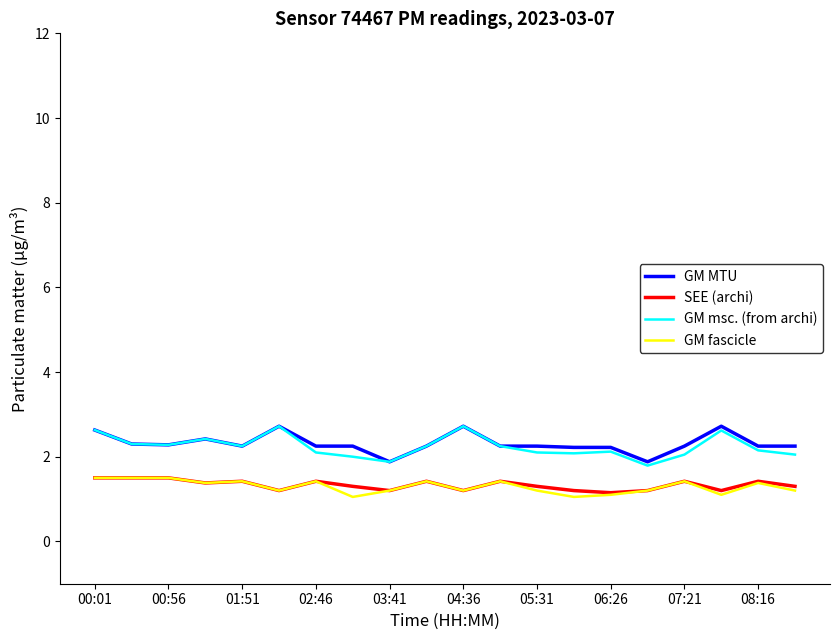

What is the smallest value displayed?

1.1